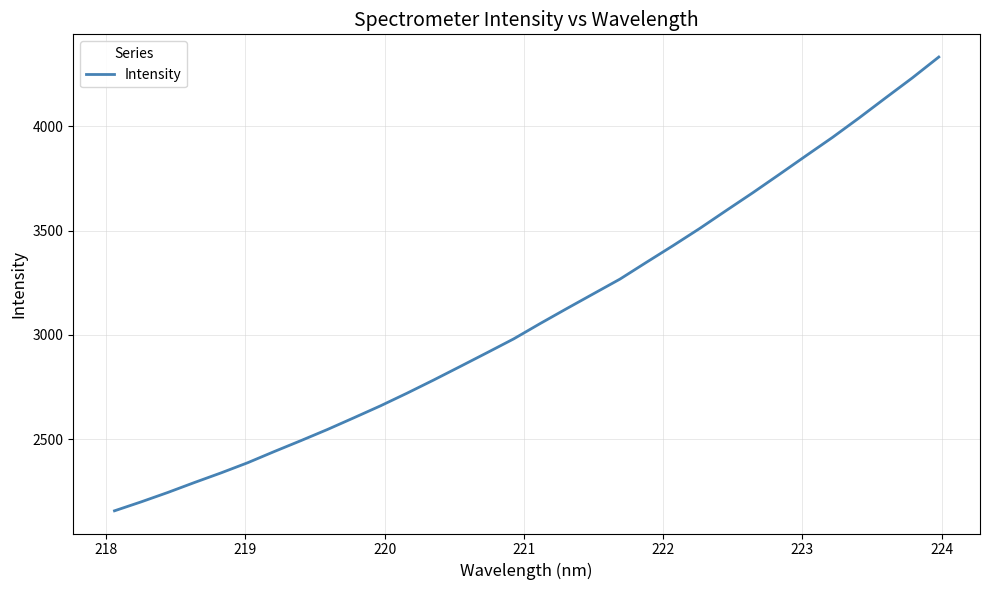

Reading left to right, list all the values displayed in this chart.

2157.8	2200.5	2245.5	2293.1	2339.3	2387.9	2441.5	2493.7	2547.2	2603.7	2660.9	2721.6	2784.7	2849.6	2915.0	2981.1	3054.9	3126.5	3197.2	3267.6	3348.4	3428.1	3510.2	3596.2	3681.5	3769.4	3858.4	3946.6	4039.7	4135.9	4231.1	4331.4